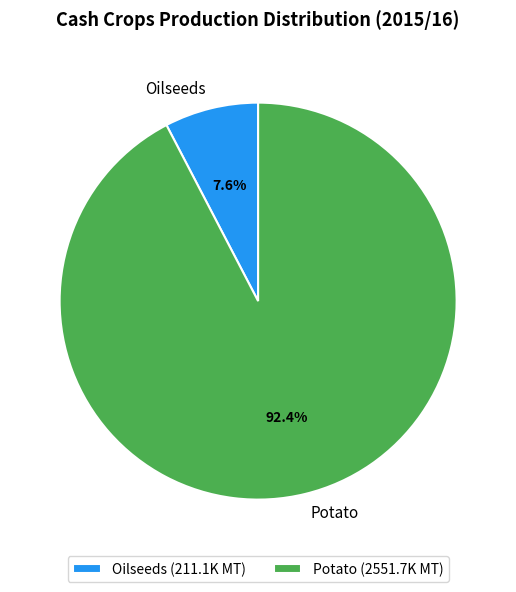

Which category has the biggest portion of the pie?

Potato